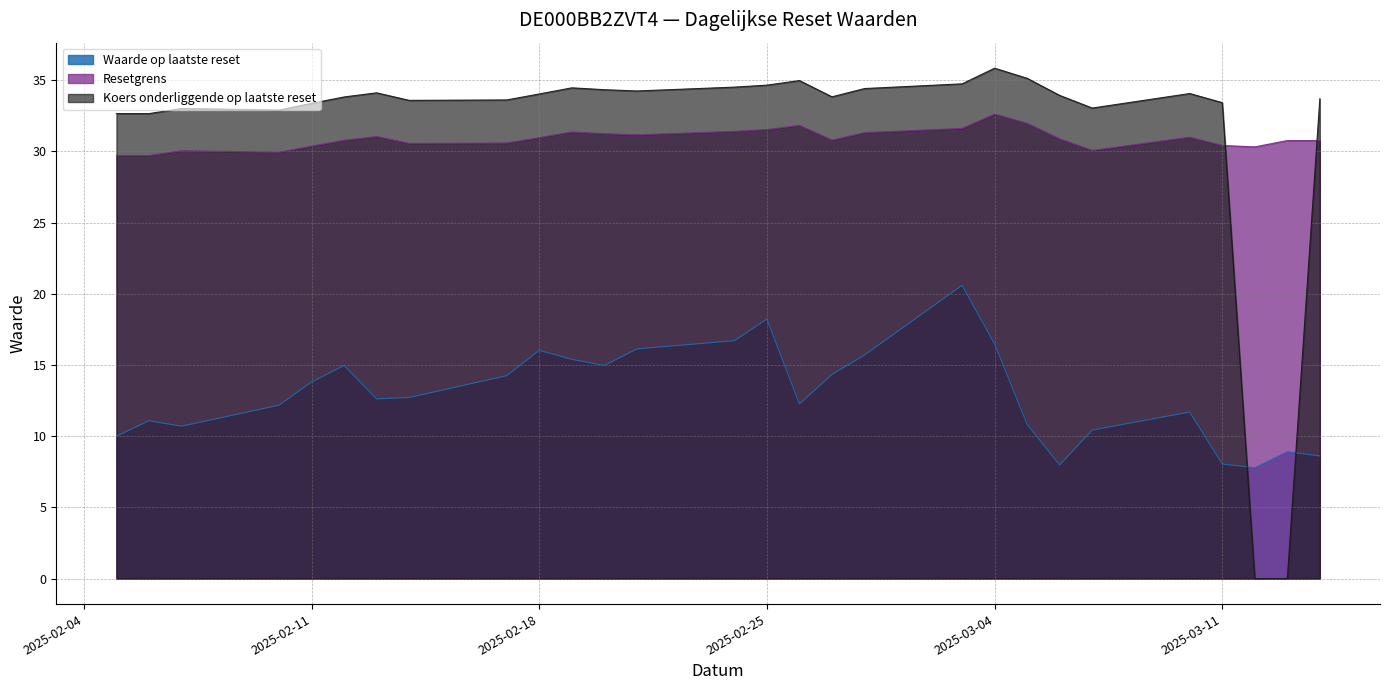

Which category has the lowest value in the Waarde op laatste reset series?

2025-03-12